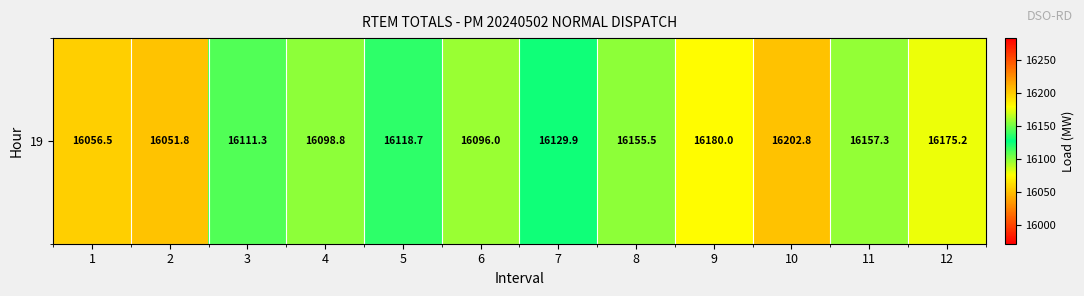

List the labels in order of value, smallest first.

2, 1, 6, 4, 3, 5, 7, 8, 11, 12, 9, 10